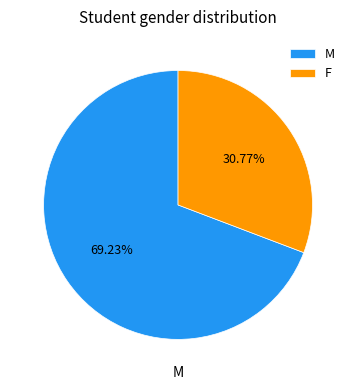

Which category has the smallest portion of the pie?

F